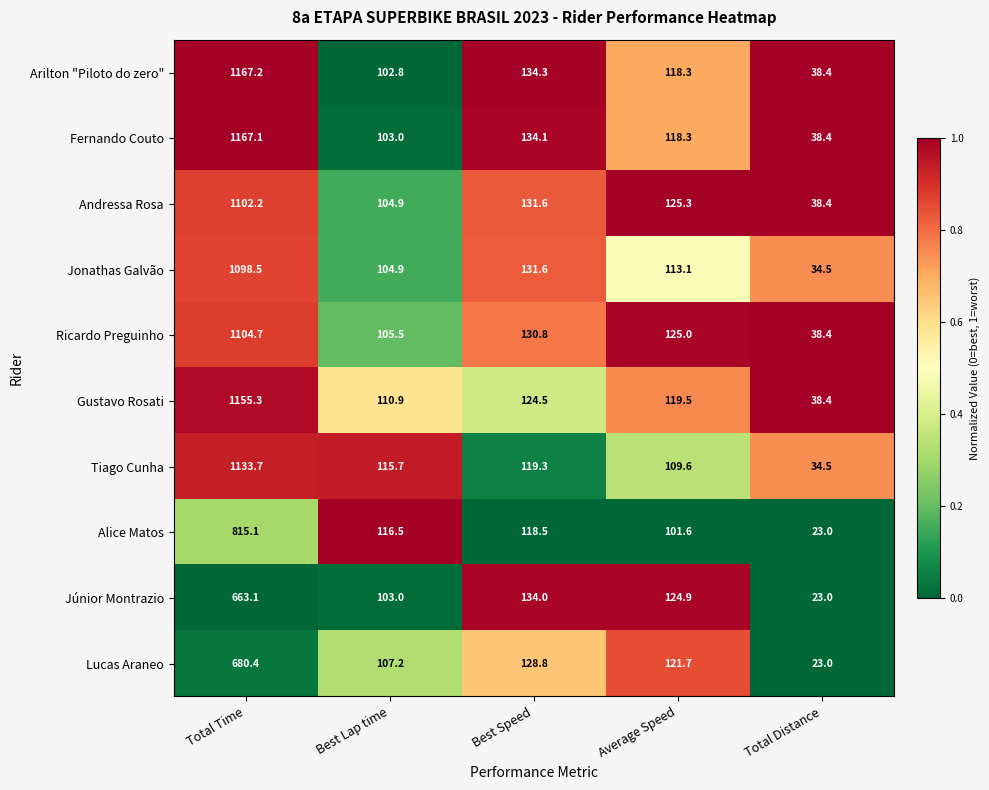

Where is Fernando Couto nearest to the value 602?

Best Speed